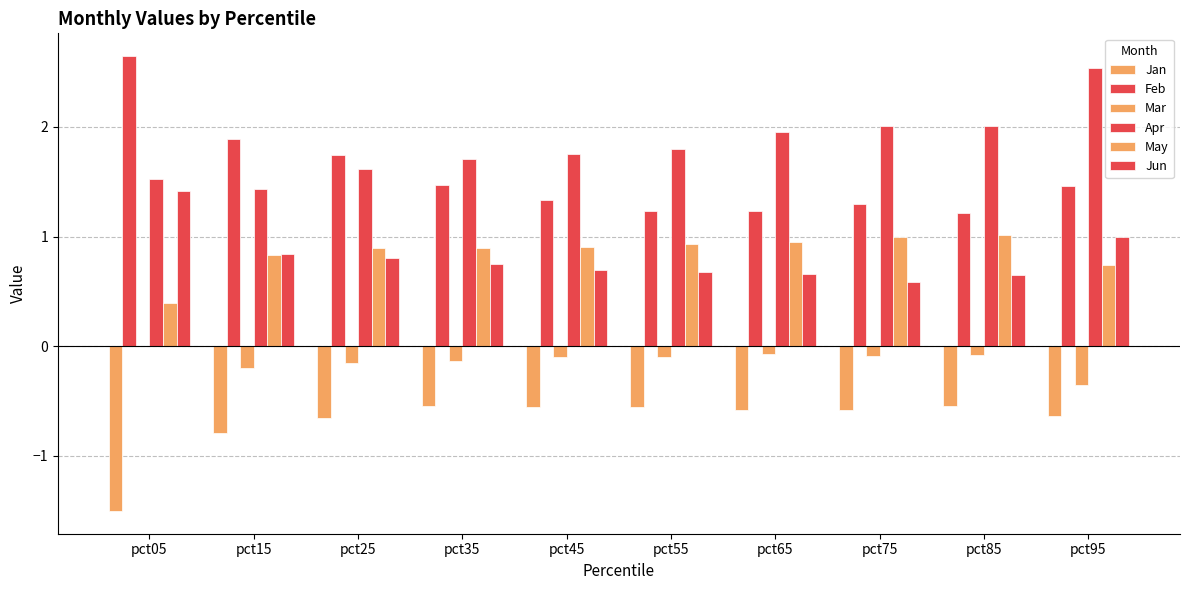

True or false: Jun has a value of 0.7 at pct85.

True